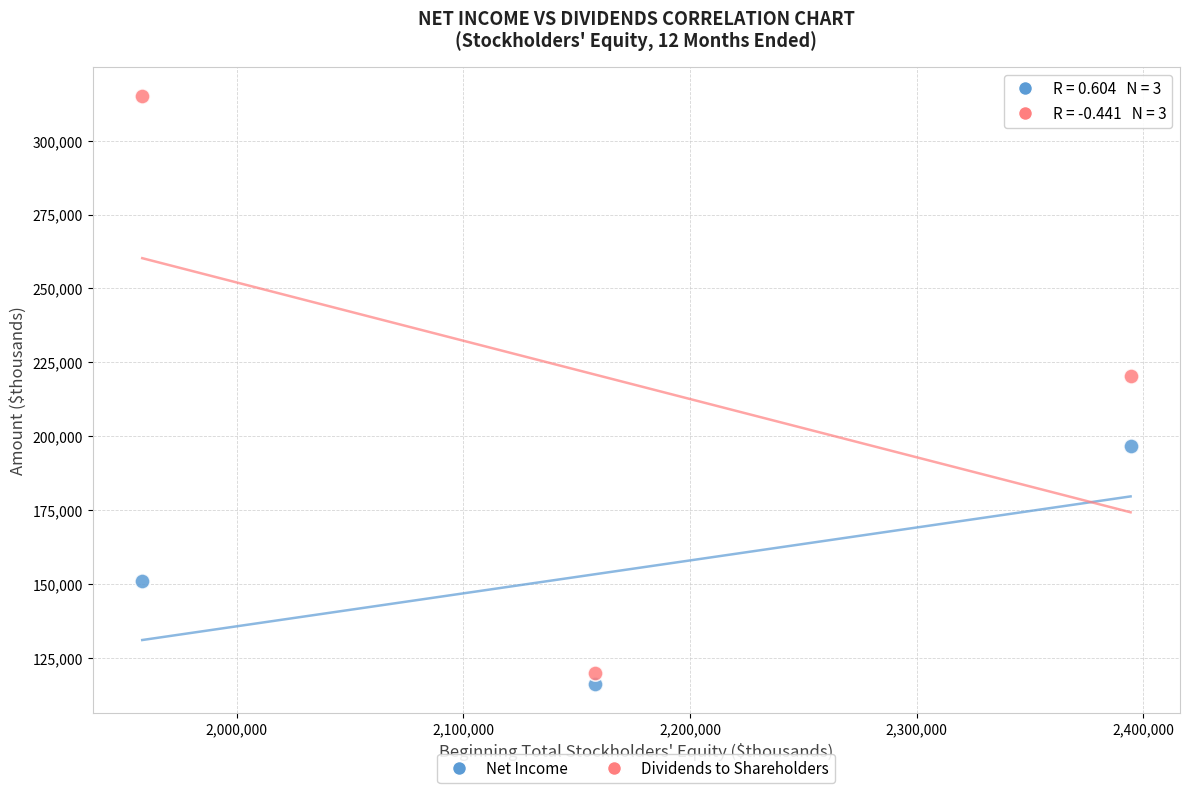

Across all data points, what is the range of Y values (max minus min)?

198831